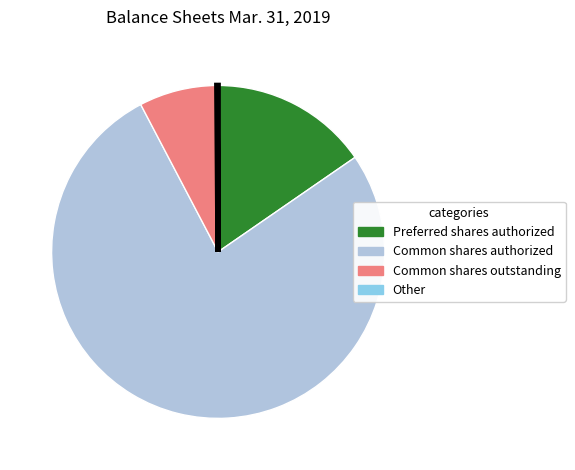

True or false: Common shares authorized accounts for 68% of the total.

False